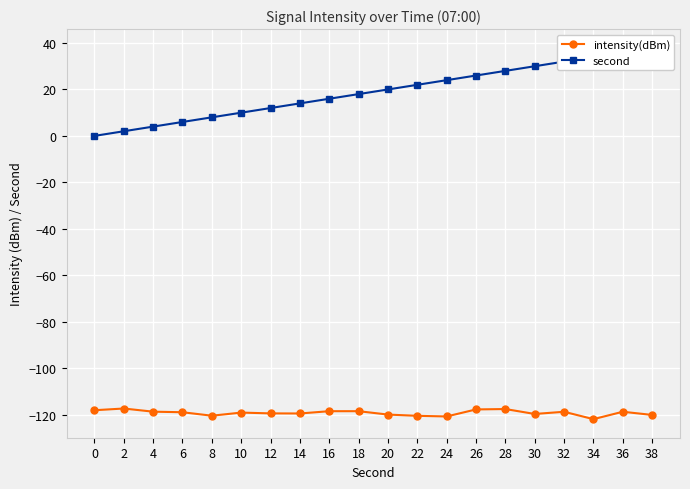

Is the value of intensity(dBm) at 6 greater than the value of second at 4?

No